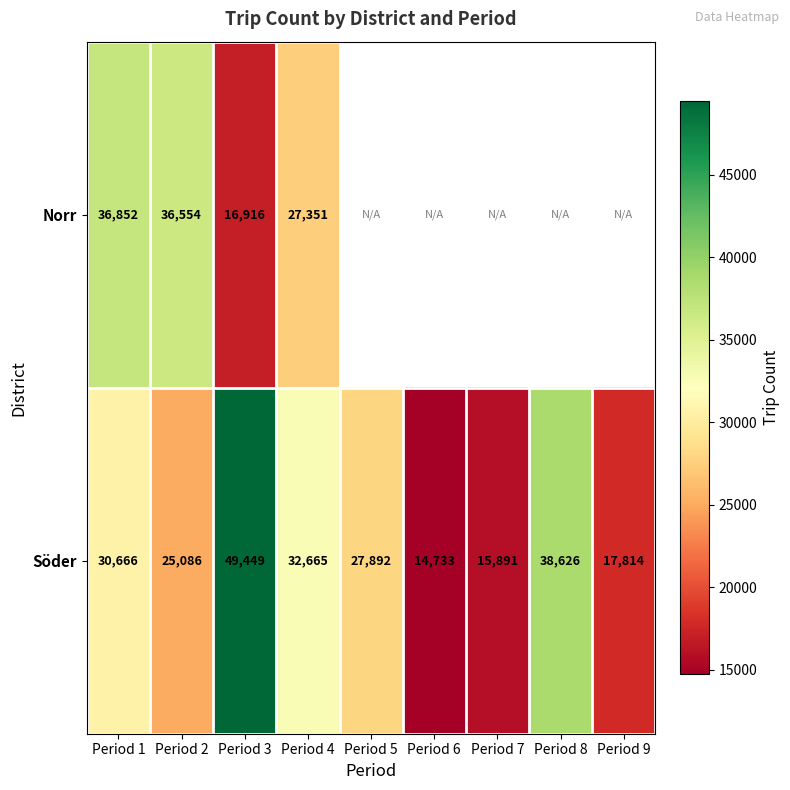

What is the spread (max minus min) of values at Period 3?

32533